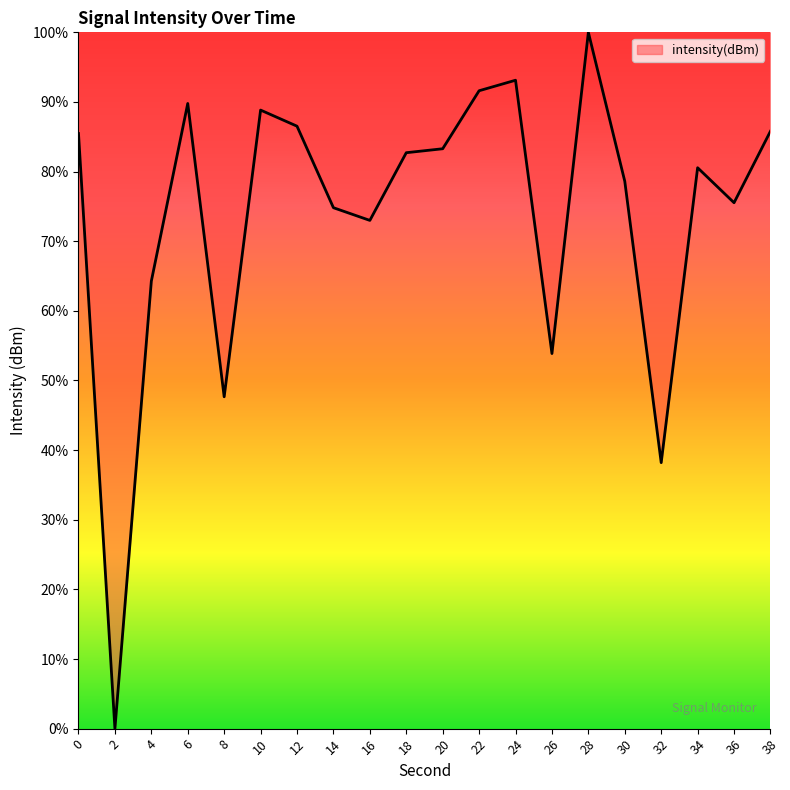

What is the difference between the maximum and minimum values?

100.0